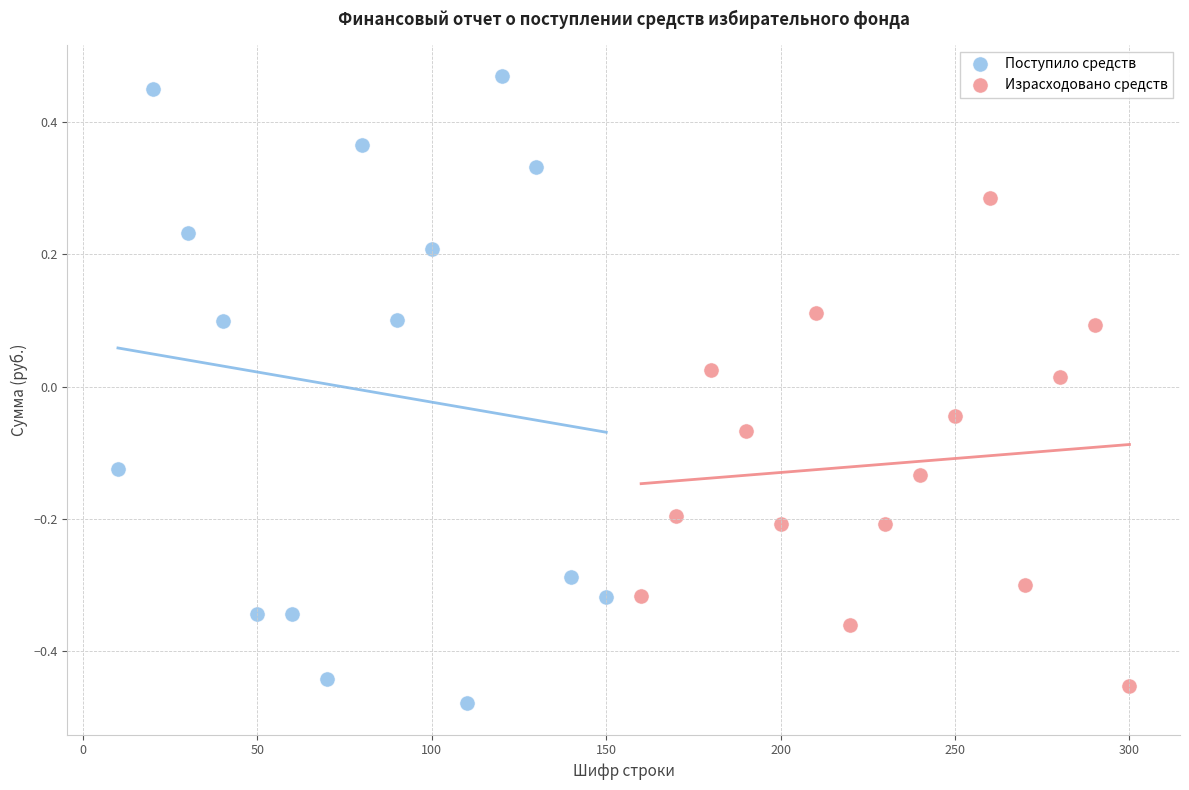

Which series reaches the maximum Y coordinate?

Поступило средств